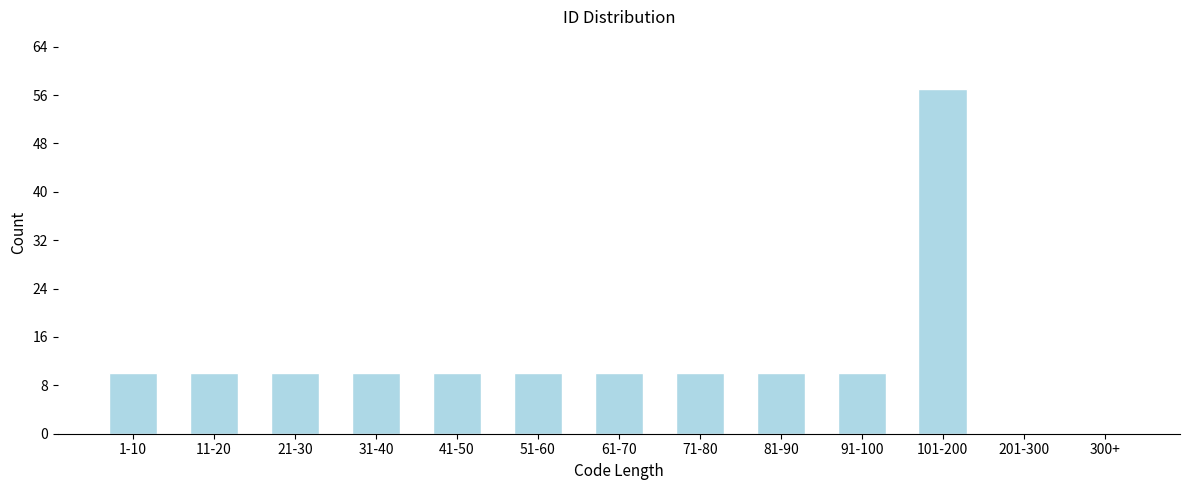

Reading left to right, extract all data points from this chart.

1-10=10	11-20=10	21-30=10	31-40=10	41-50=10	51-60=10	61-70=10	71-80=10	81-90=10	91-100=10	101-200=57	201-300=0	300+=0